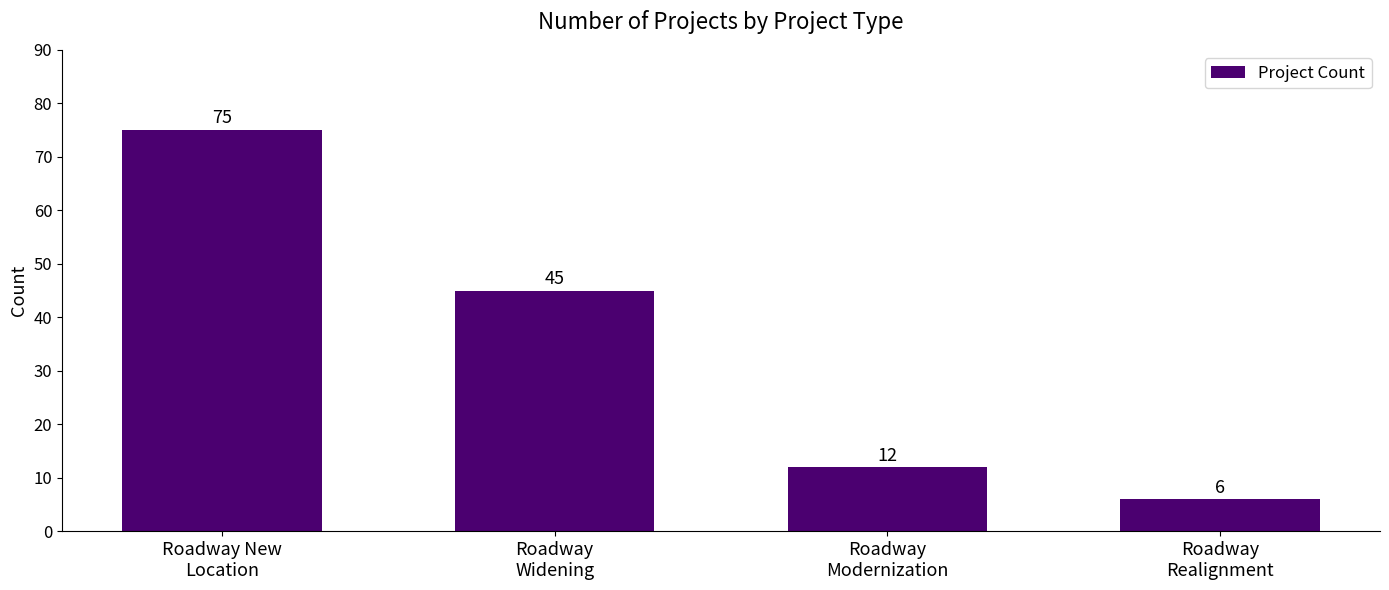

How many values are below 45?

2